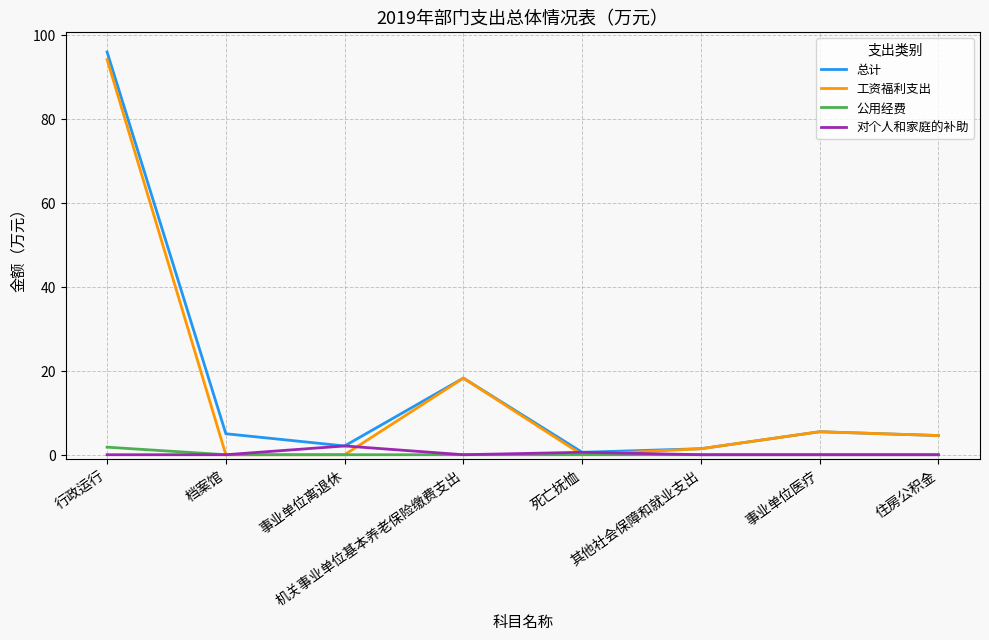

What position from the right is 档案馆?

7